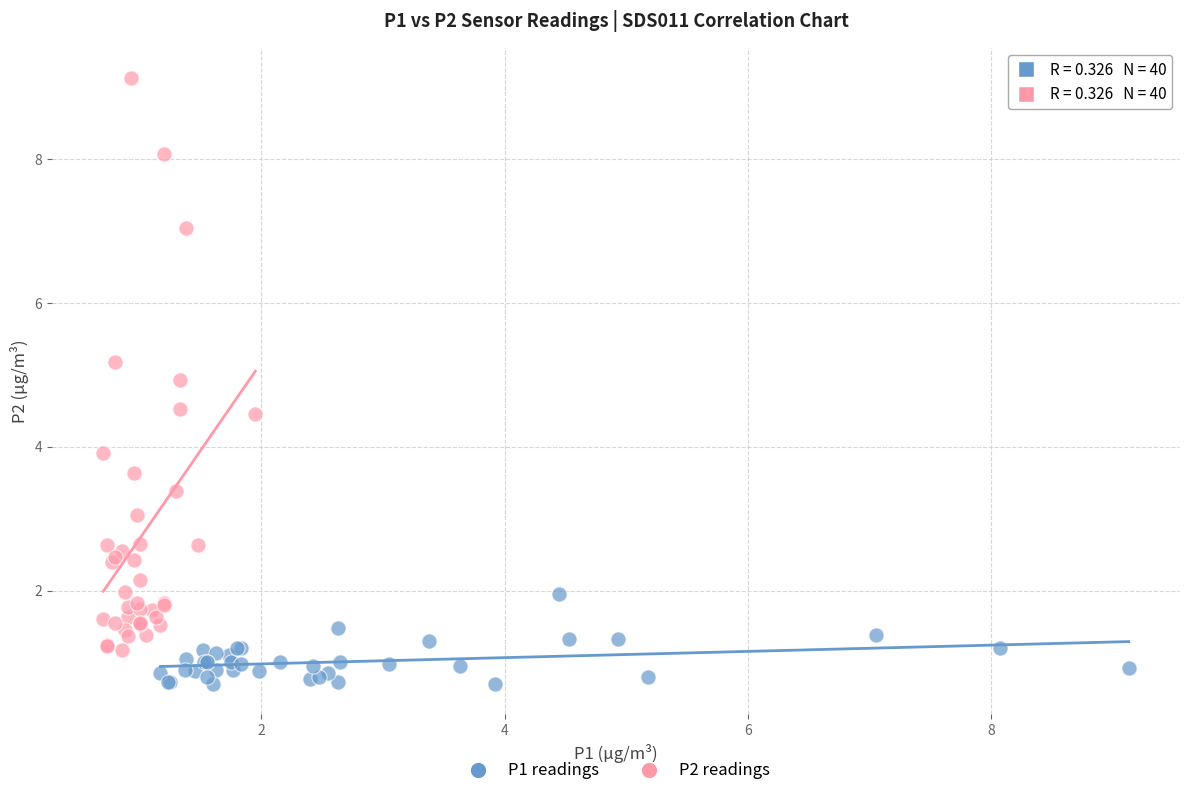

Which series reaches the maximum Y coordinate?

P2 readings